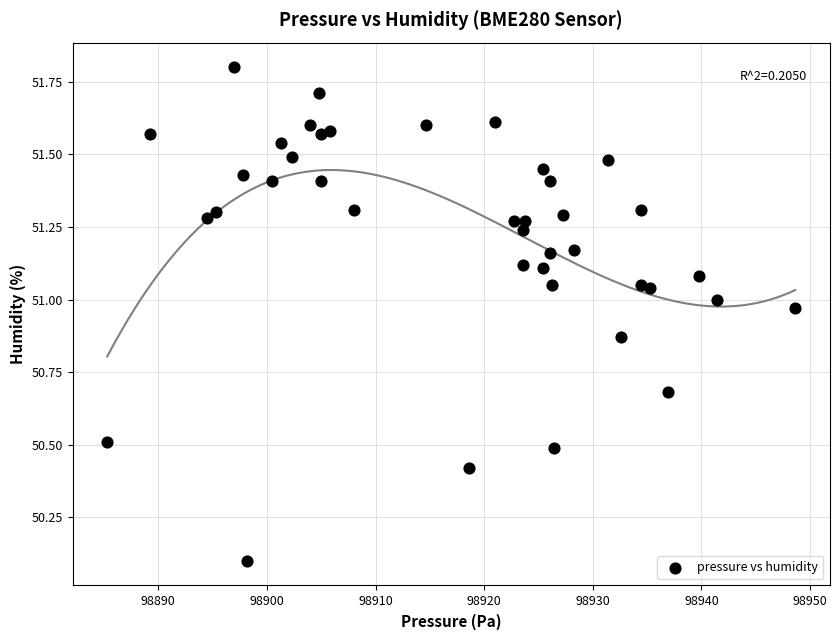

What is the range of Y values (max minus min)?

1.7